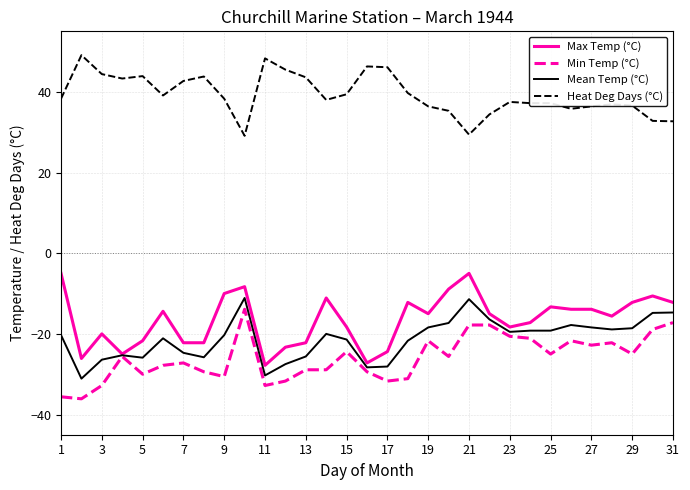

What is the lowest value of the Mean Temp (°C) series?

-31.1